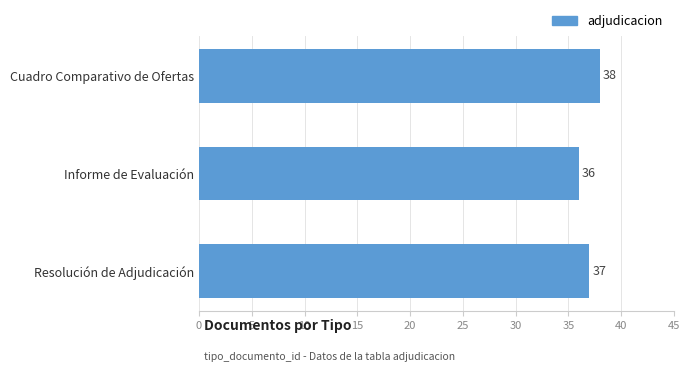

What is the value of the 2nd bar from the top?

36